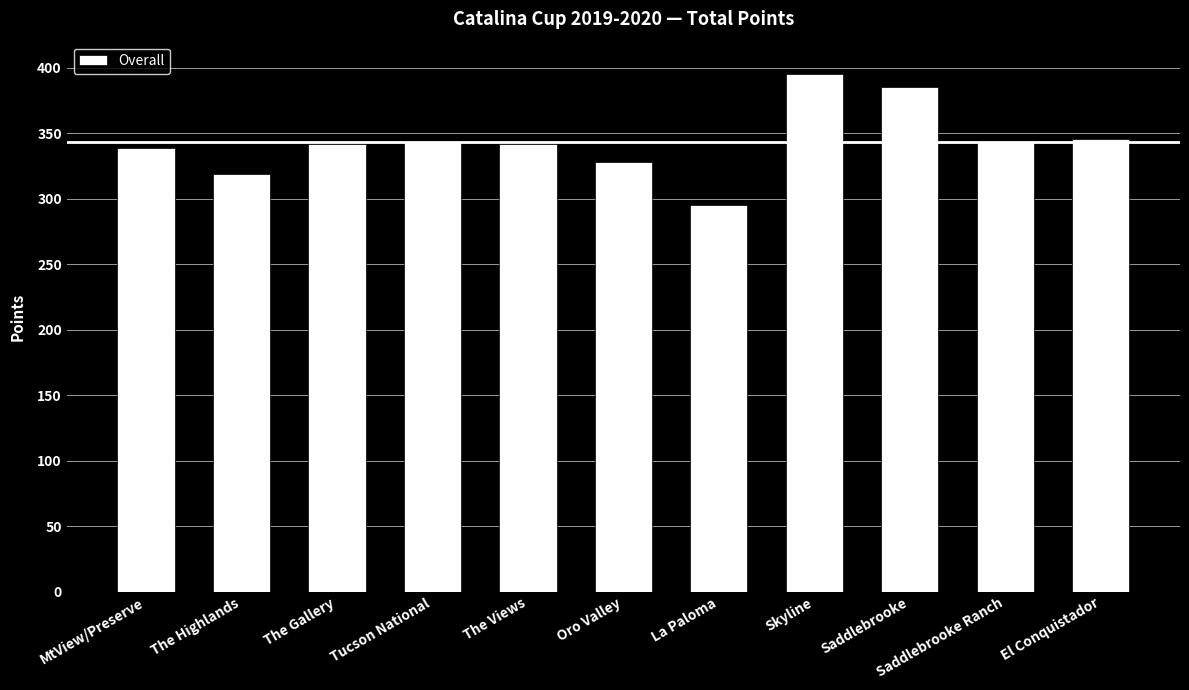

What is the value of the 3rd bar from the left?

342.0